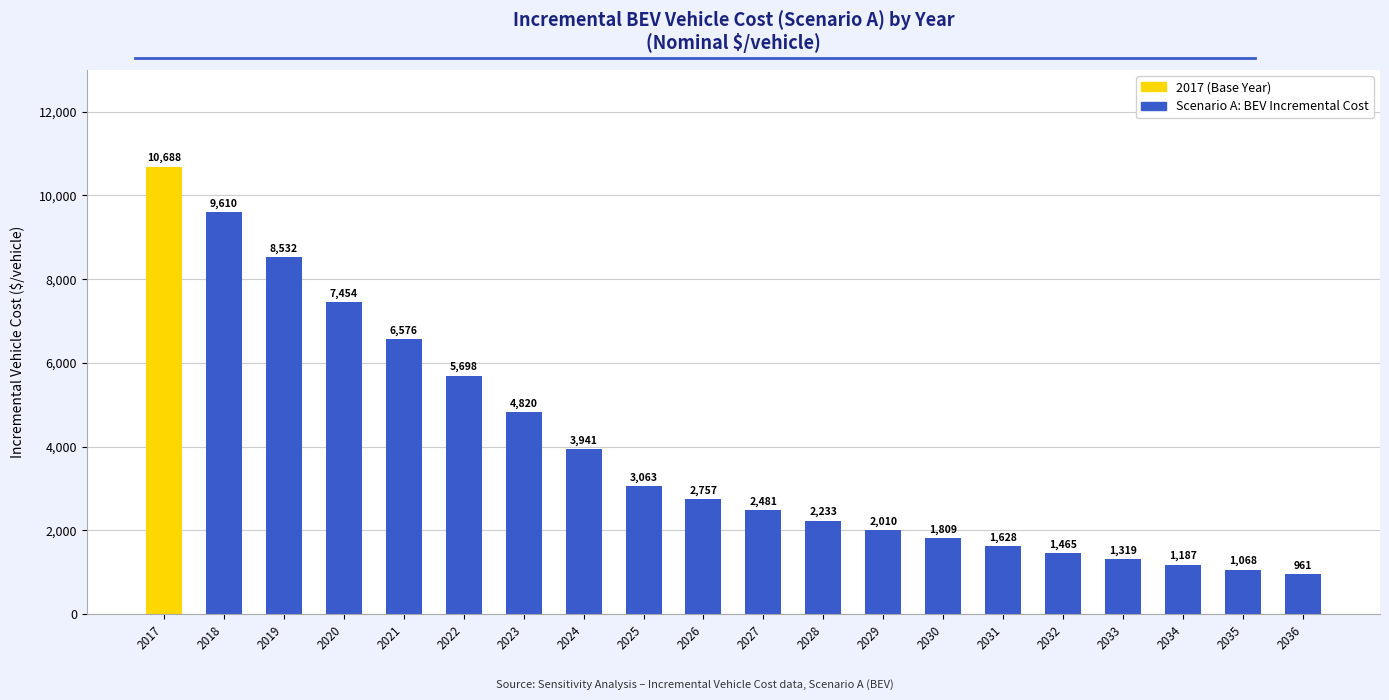

What is the difference between the values at 2030 and 2034?

622.1